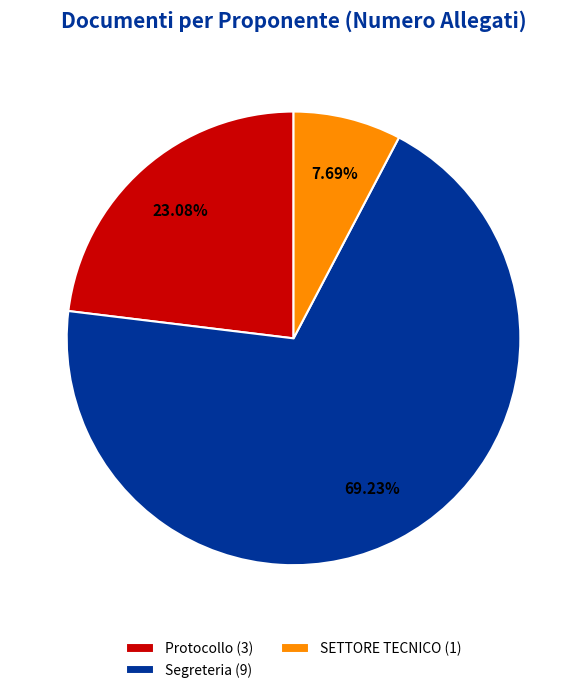

Which has a higher value, Segreteria (9) or Protocollo (3)?

Segreteria (9)